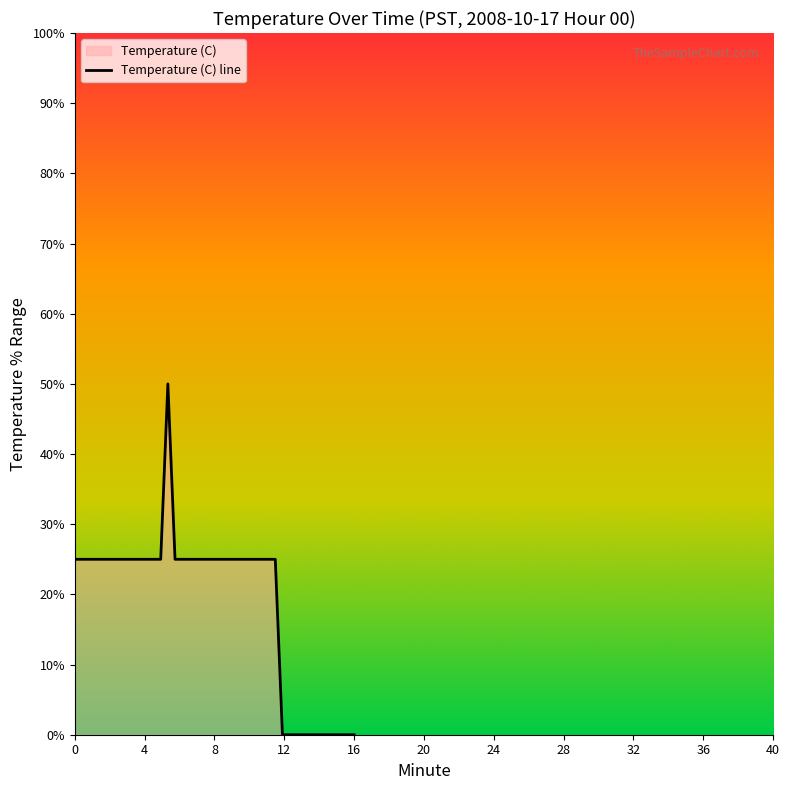

What is the maximum value shown in the chart?

50.0